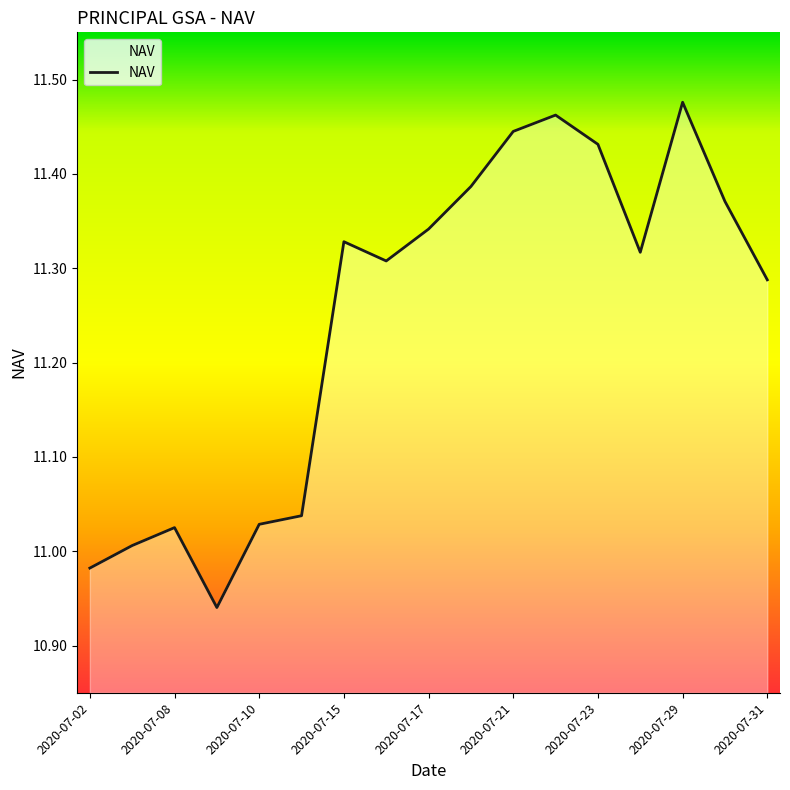

How many lines are shown in the chart?

1